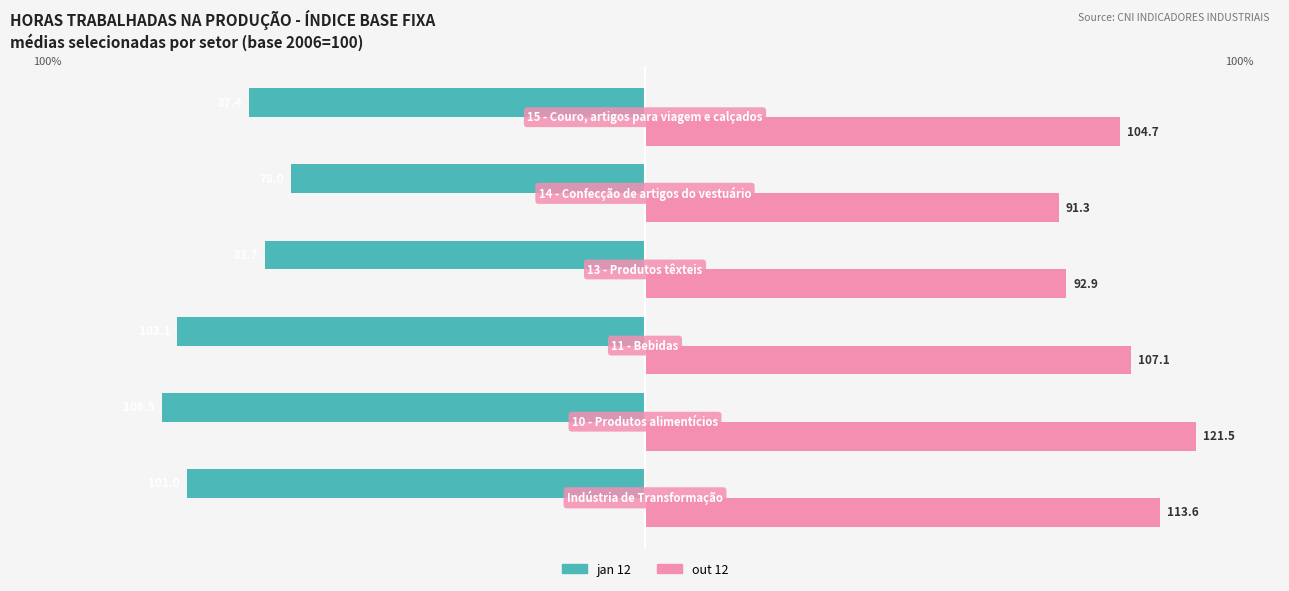

What are all the series names shown in the legend?

jan 12, out 12